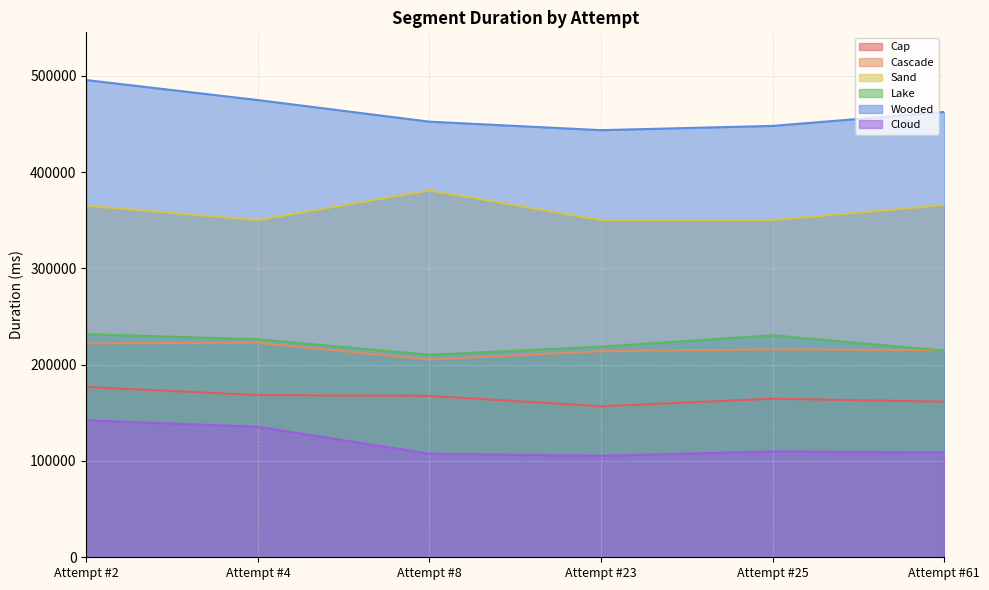

List the series in order of their peak value, lowest first.

Cloud, Cap, Cascade, Lake, Sand, Wooded